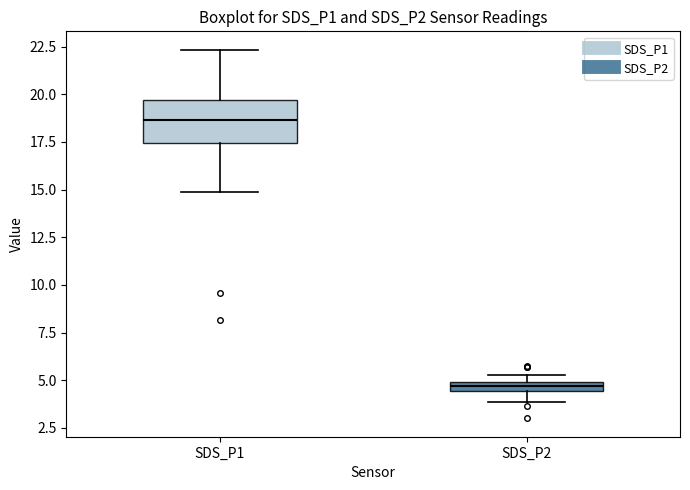

Which box's median line is the lowest?

SDS_P2